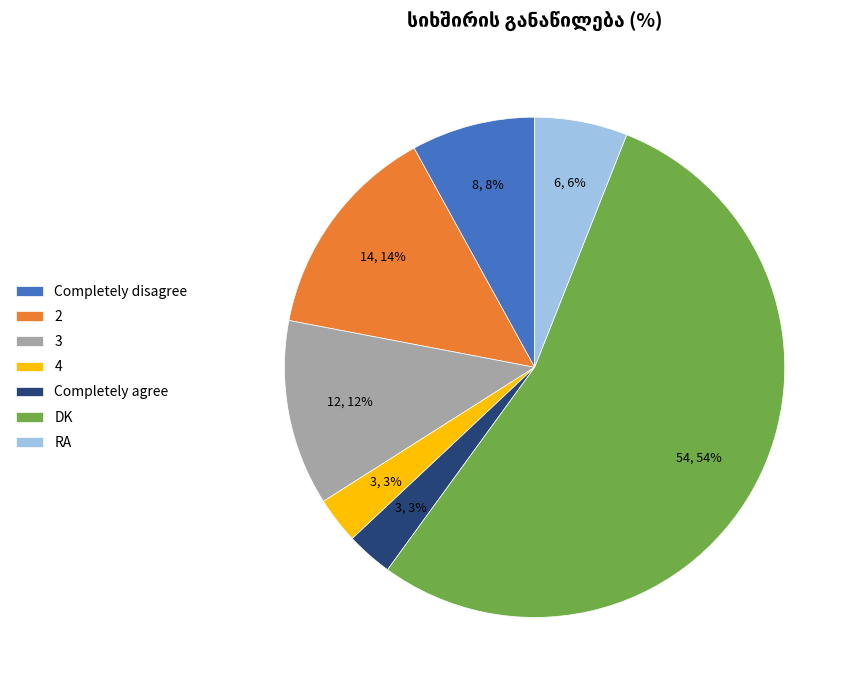

What percentage is the RA slice, to the nearest percent?

6%